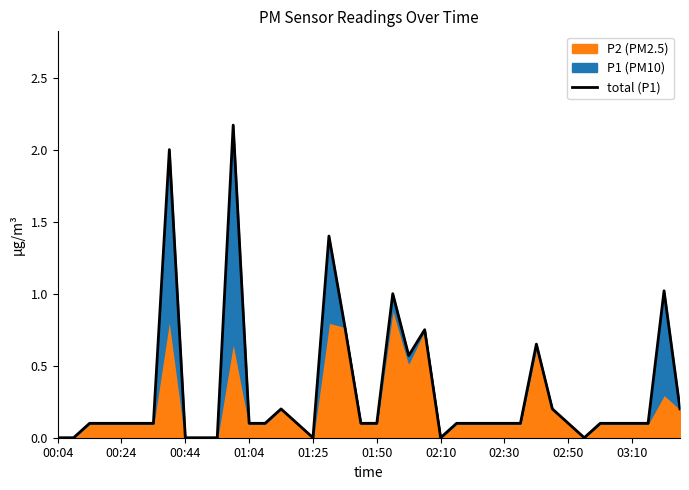

What is the value of the 33rd point from the left?

0.1